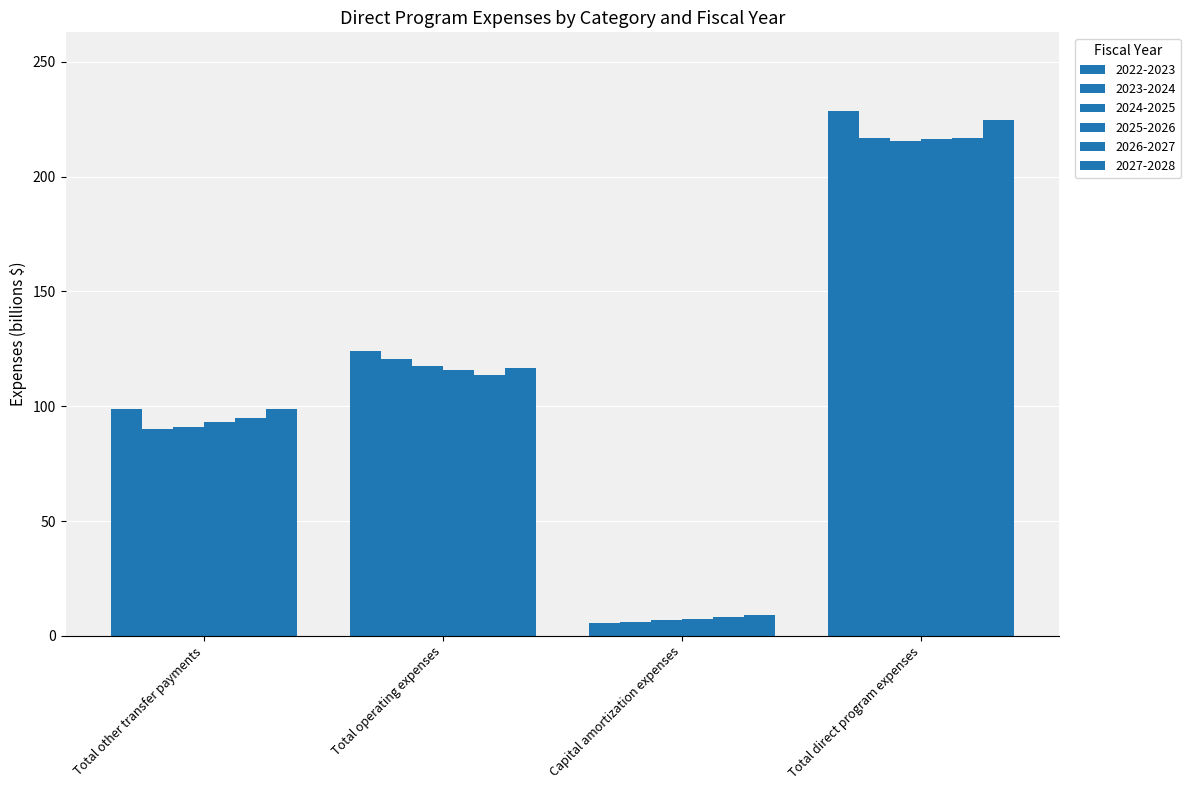

Does the chart contain stacked bars?

No